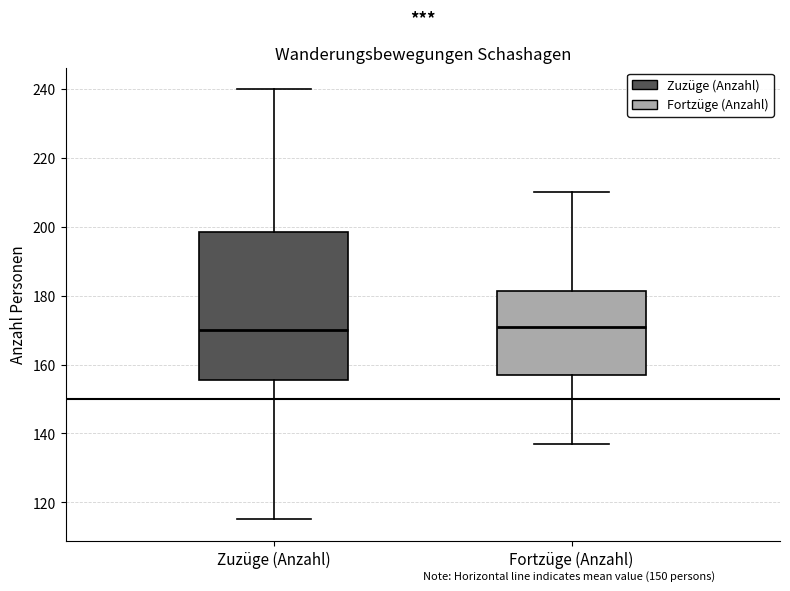

Where does the lower whisker of the box for Fortzüge (Anzahl) end on the y-axis? The values are not printed on the chart, so give them approximately, as read against the axis.

138